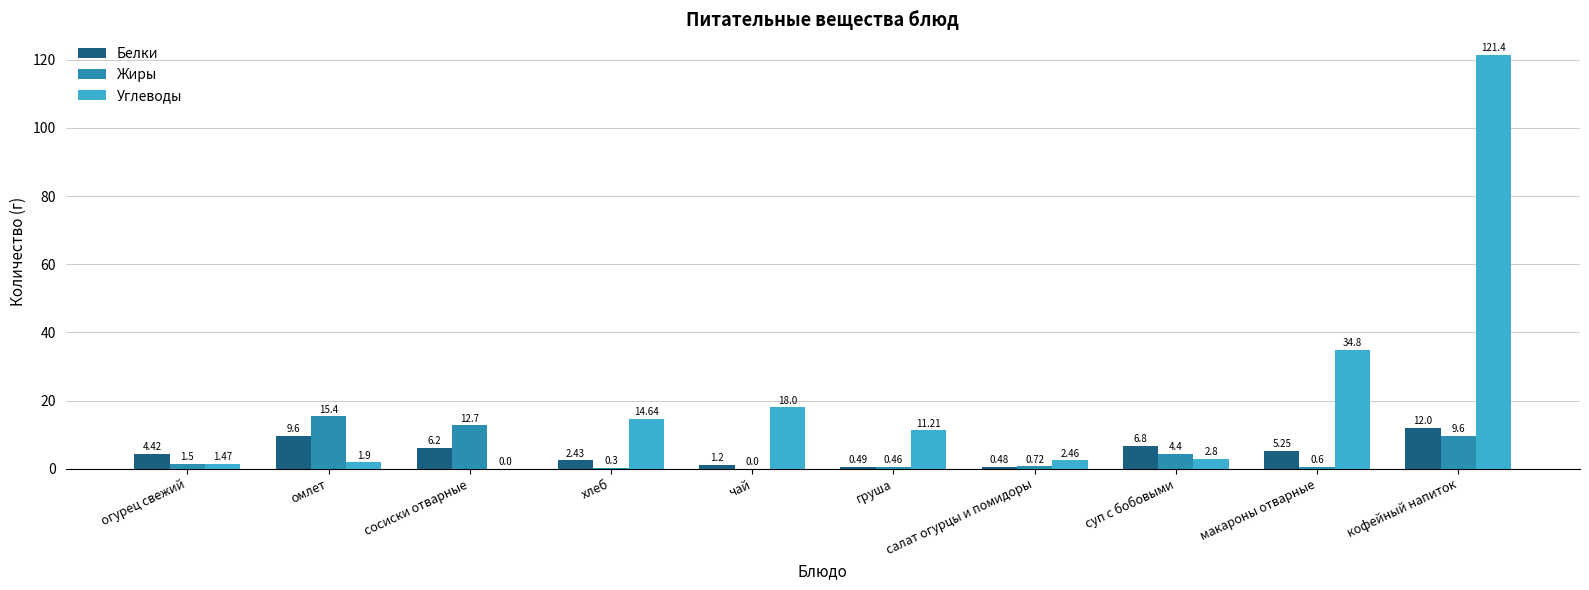

Where does the Жиры series first go above 1?

огурец свежий